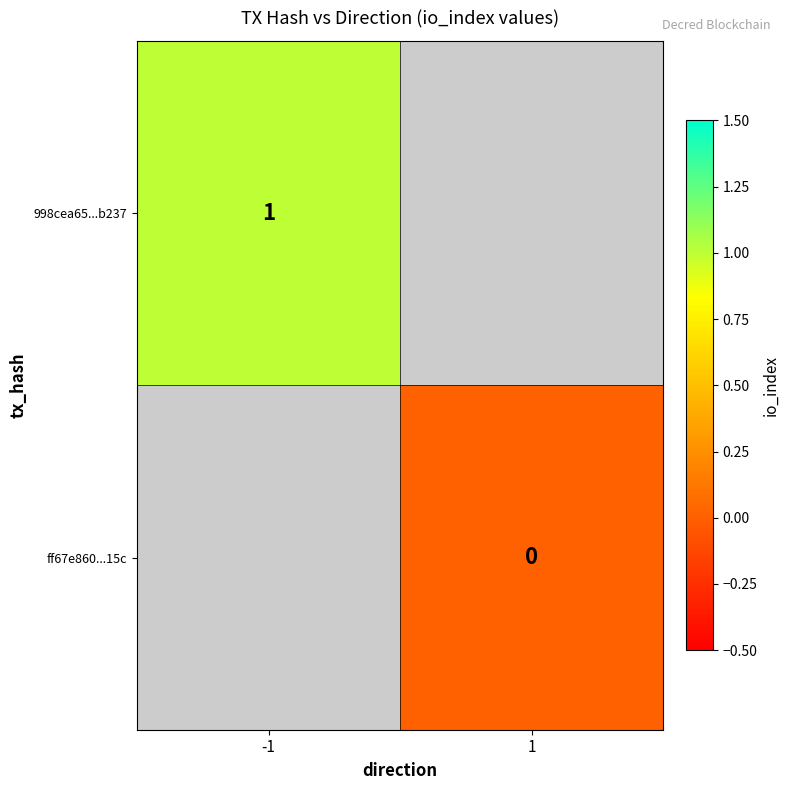

Is the value of 998cea65...b237 at -1 greater than the value of ff67e860...15c at 1?

Yes